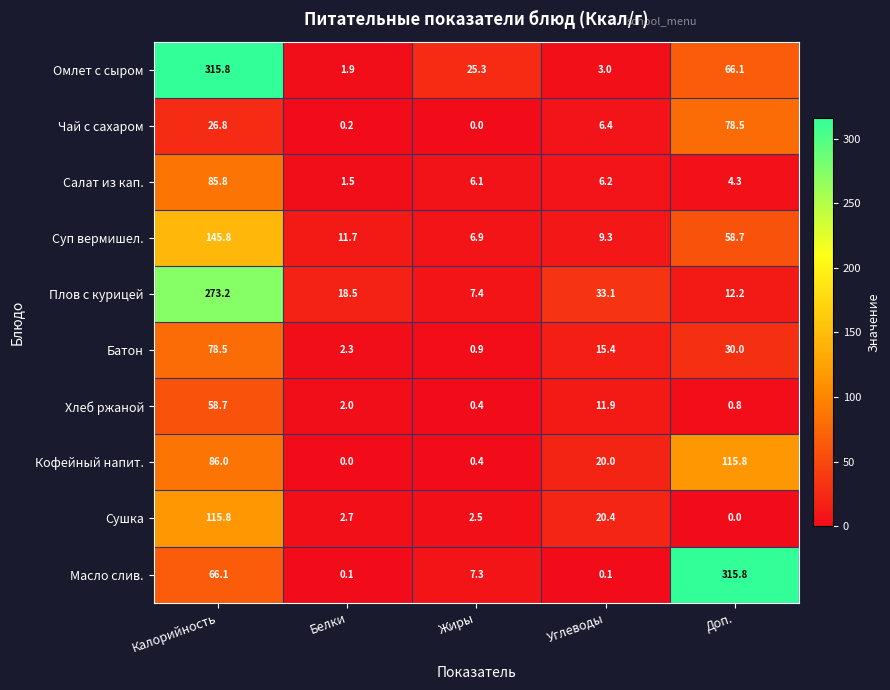

What is the spread (max minus min) of values at Доп.?

315.8